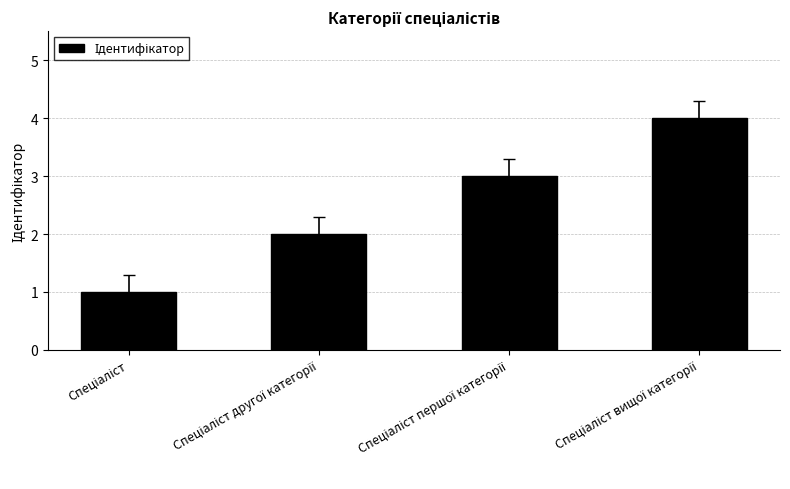

What is the difference between the maximum and minimum values?

3